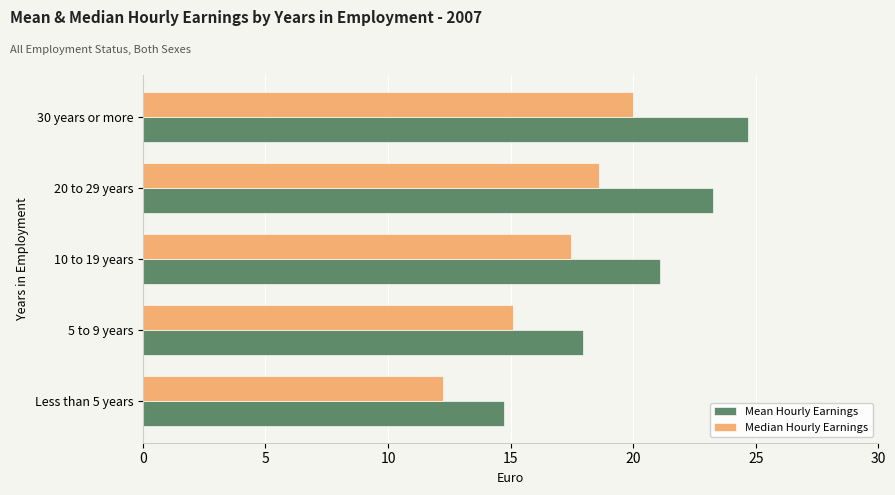

What is the sum of all Mean Hourly Earnings values?

101.7